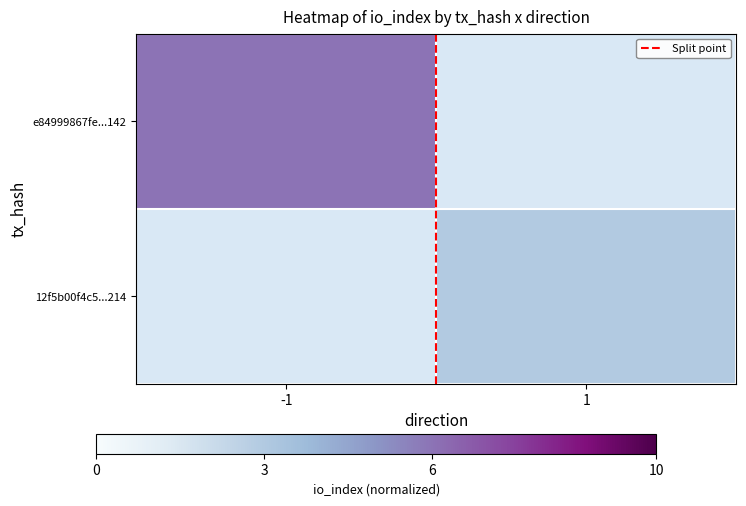

The 12f5b00f4c5...214 series shows 0.1 at 1. True or false?

False